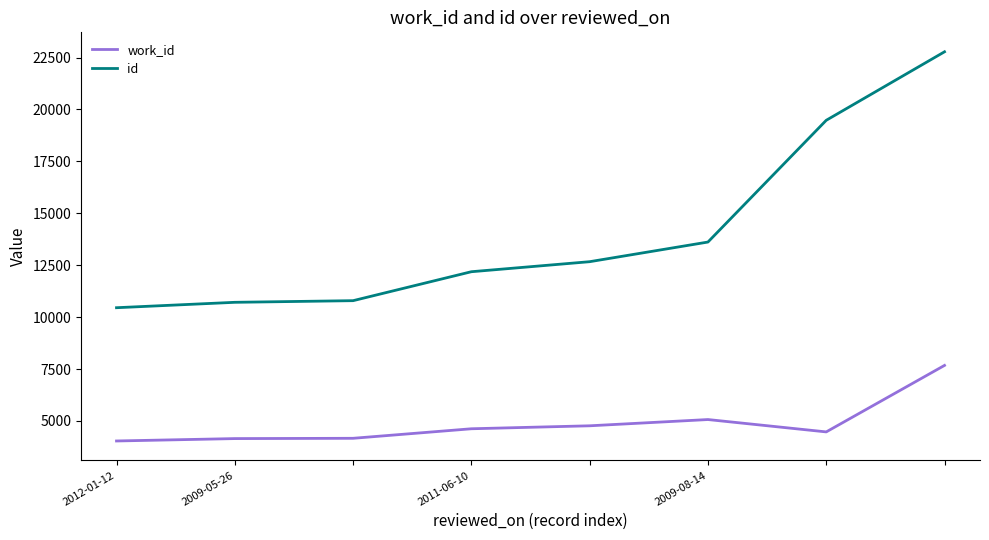

What is the difference between the second highest and second lowest values in the id series?

8764